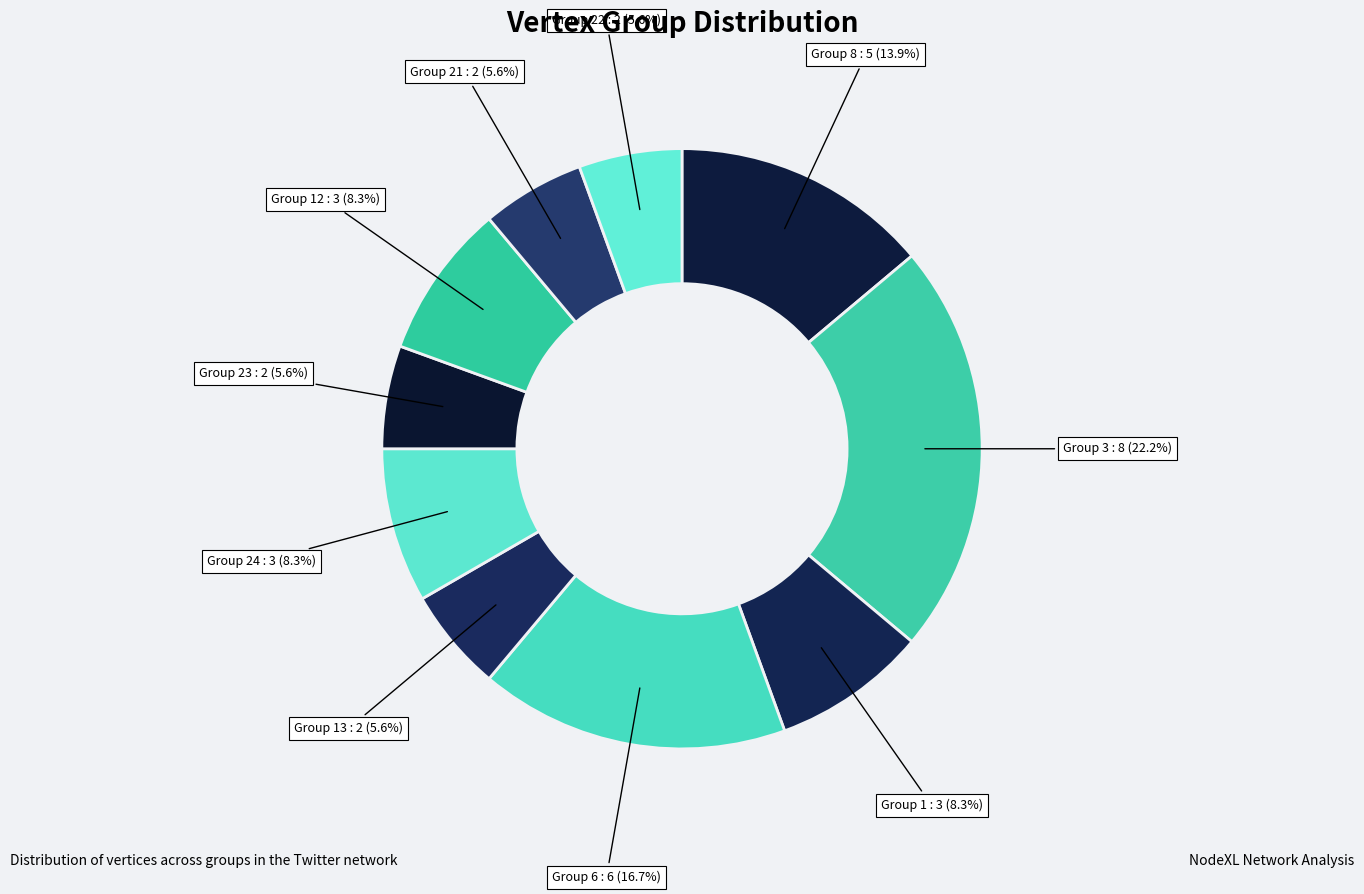

To the nearest percent, what percentage of the pie is Group 13?

6%